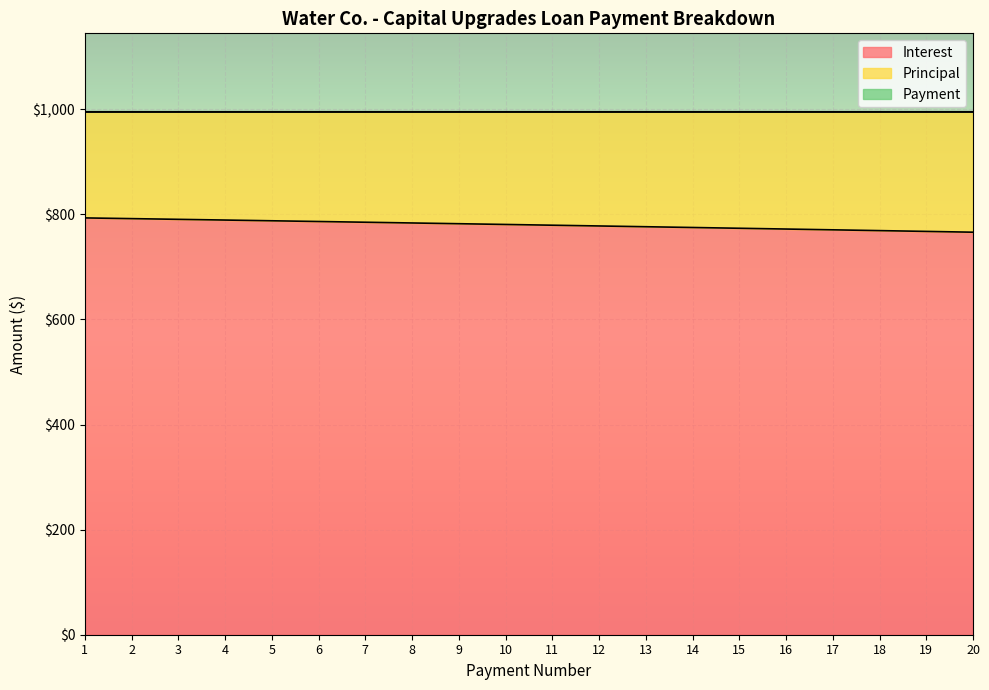

True or false: Principal and Payment intersect in this chart.

False